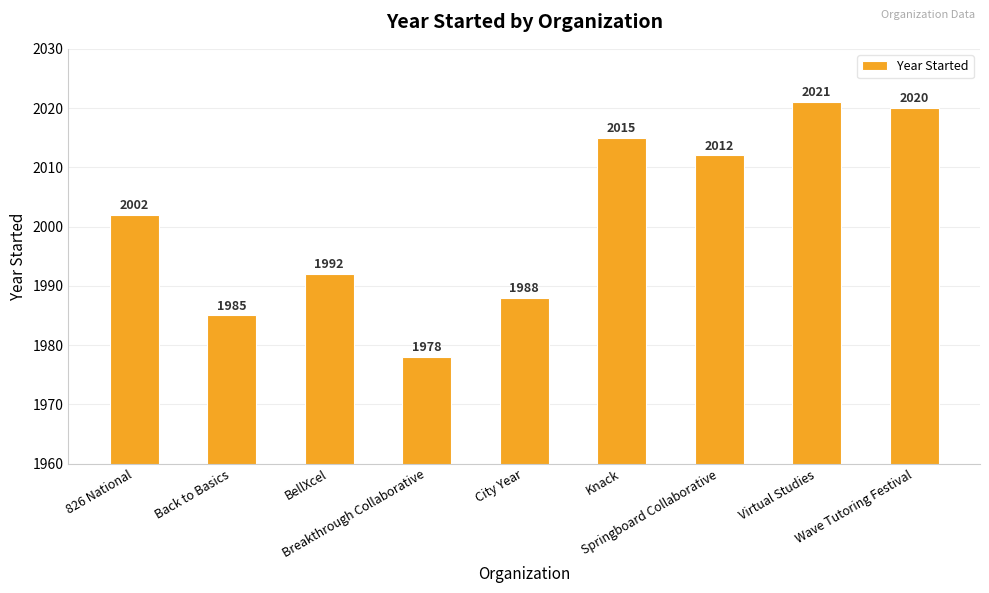

What value does the data have at 826 National, to the nearest 10?

2000